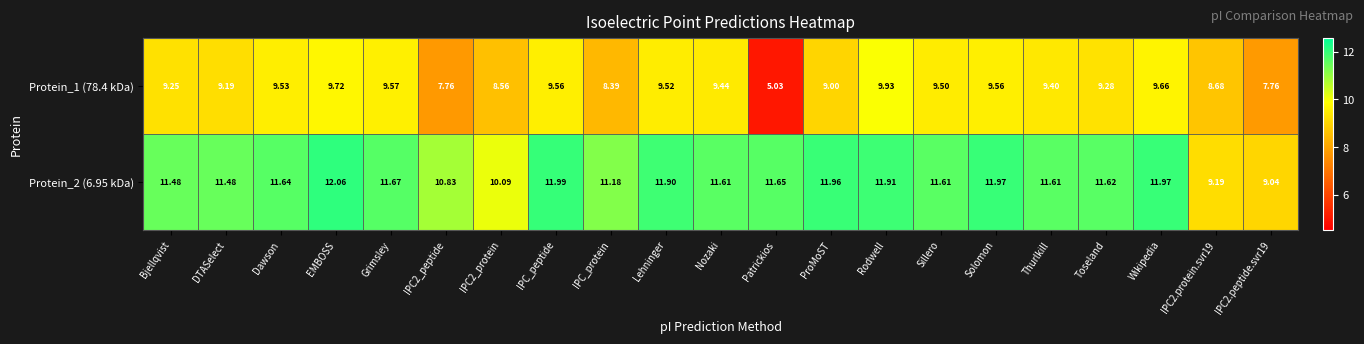

Which category has the highest value across all series?

EMBOSS